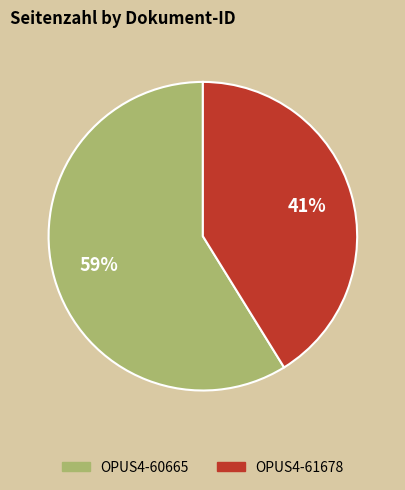

How many segments does this pie chart have?

2